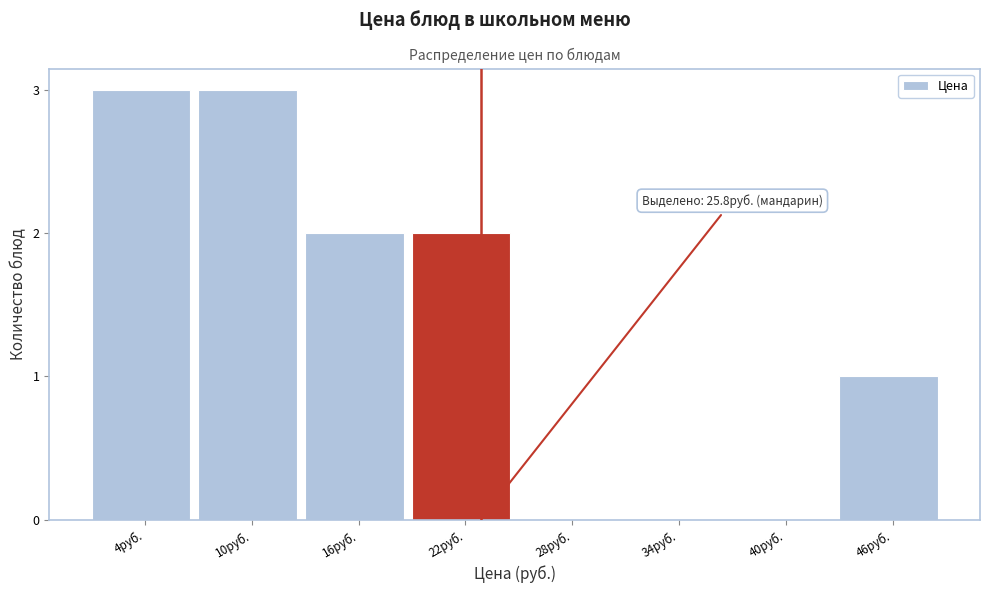

Reading right to left, what are all the values shown in this chart?

46руб.=1	40руб.=0	34руб.=0	28руб.=0	22руб.=2	16руб.=2	10руб.=3	4руб.=3